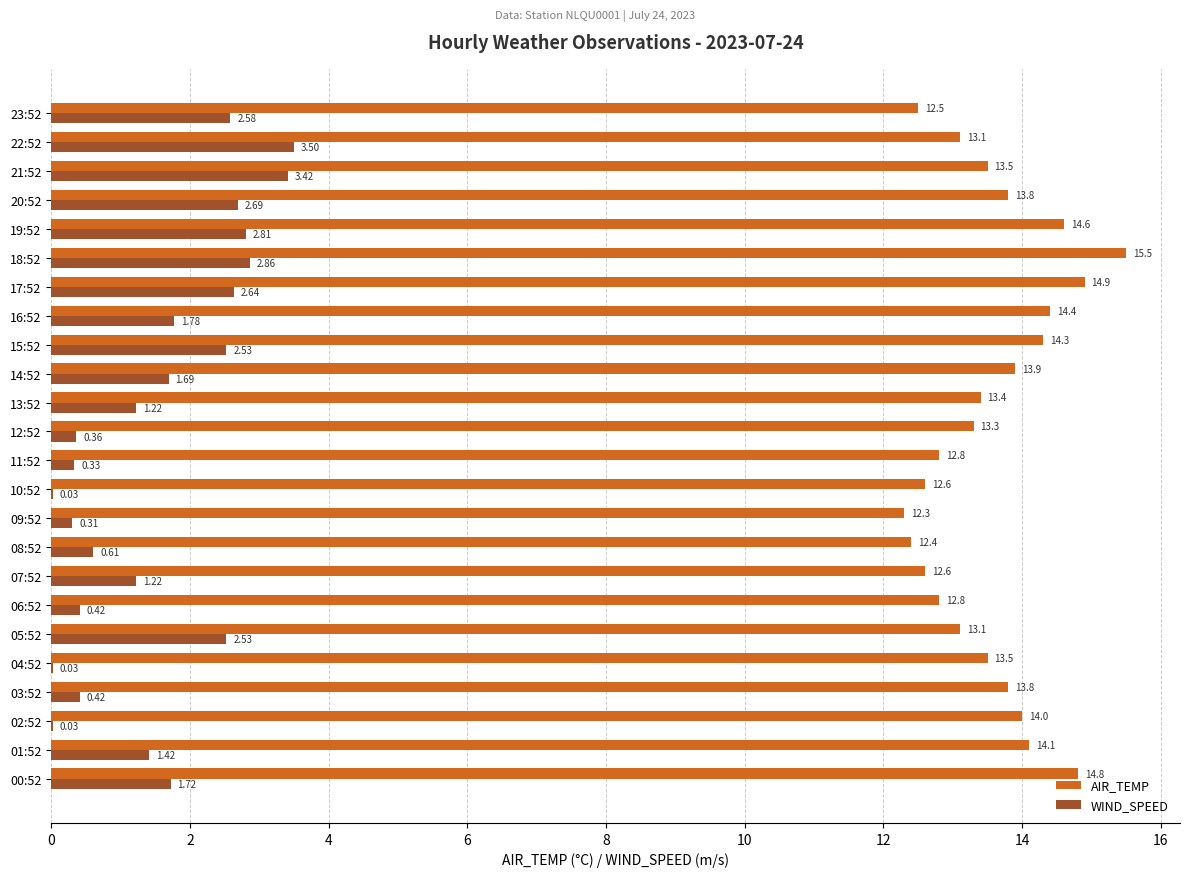

What is the sum of the AIR_TEMP values at 10:52 and 17:52?

27.5